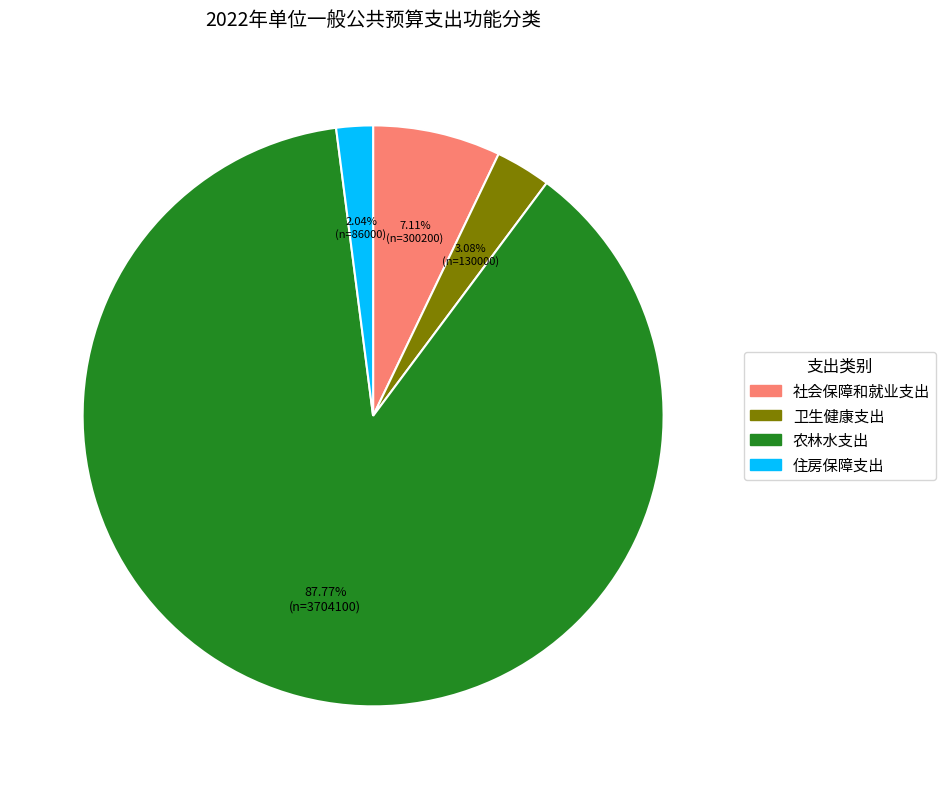

The 社会保障和就业支出 slice represents 1% of the pie. True or false?

False